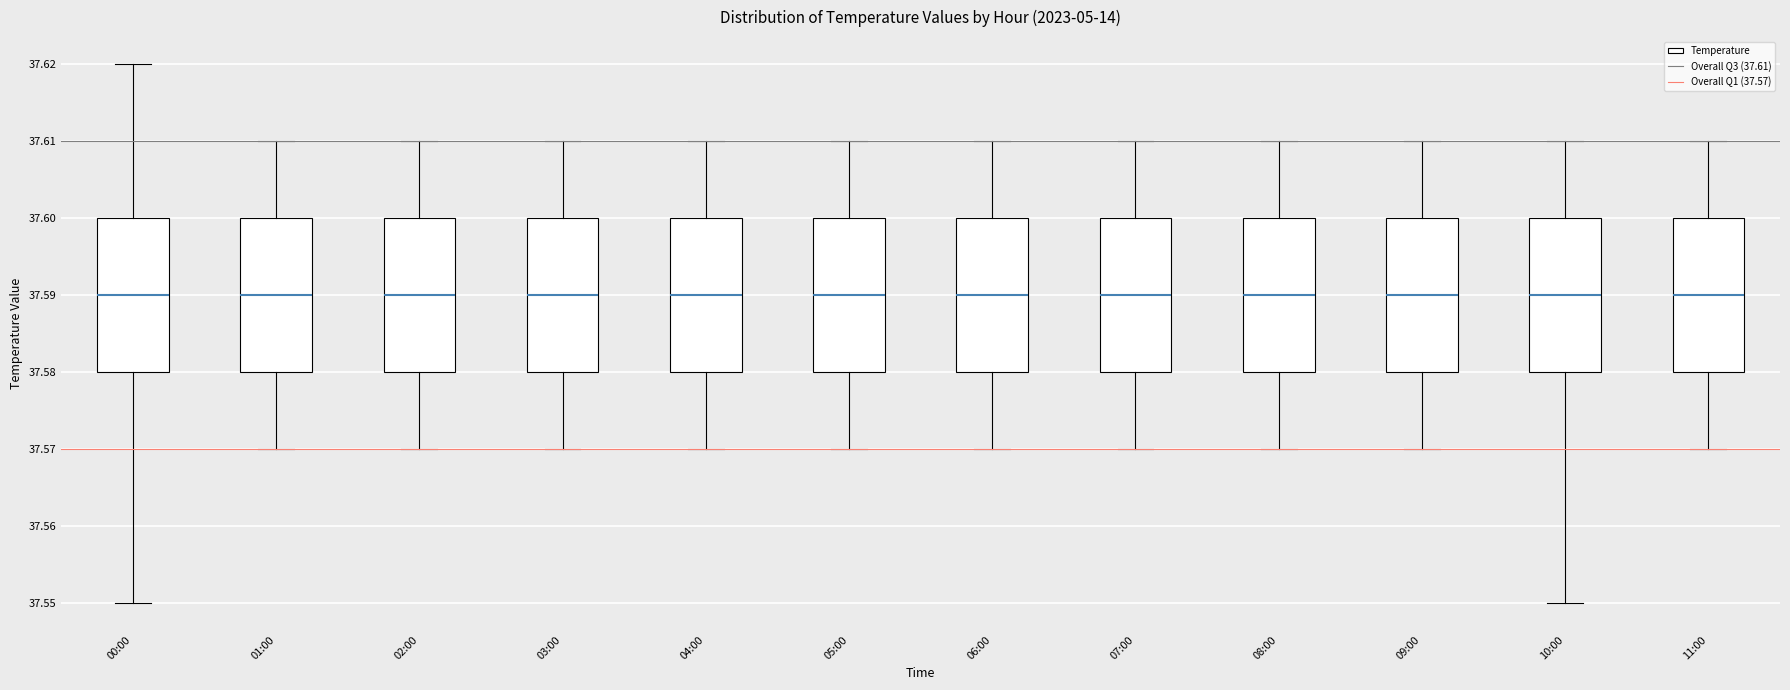

Reading left to right, read every box against the y-axis: the position of its median line, the range the box covers, and the ends of its whiskers. The values are not printed on the chart, so give them approximately, as read against the axis.

00:00: median 37.59, box 37.58 to 37.60, whiskers 37.55 to 37.62
01:00: median 37.59, box 37.58 to 37.60, whiskers 37.57 to 37.61
02:00: median 37.59, box 37.58 to 37.60, whiskers 37.57 to 37.61
03:00: median 37.59, box 37.58 to 37.60, whiskers 37.57 to 37.61
04:00: median 37.59, box 37.58 to 37.60, whiskers 37.57 to 37.61
05:00: median 37.59, box 37.58 to 37.60, whiskers 37.57 to 37.61
06:00: median 37.59, box 37.58 to 37.60, whiskers 37.57 to 37.61
07:00: median 37.59, box 37.58 to 37.60, whiskers 37.57 to 37.61
08:00: median 37.59, box 37.58 to 37.60, whiskers 37.57 to 37.61
09:00: median 37.59, box 37.58 to 37.60, whiskers 37.57 to 37.61
10:00: median 37.59, box 37.58 to 37.60, whiskers 37.55 to 37.61
11:00: median 37.59, box 37.58 to 37.60, whiskers 37.57 to 37.61